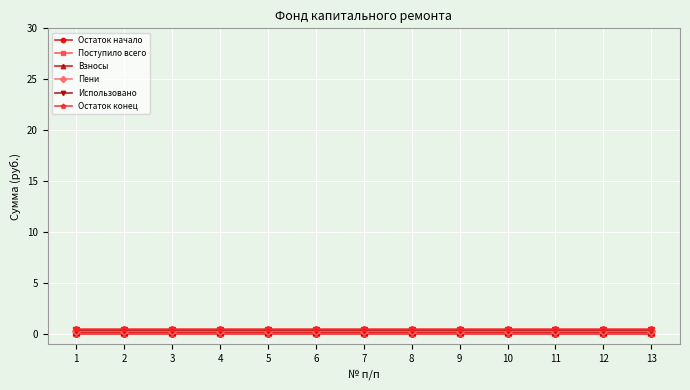

How many lines are shown in the chart?

6